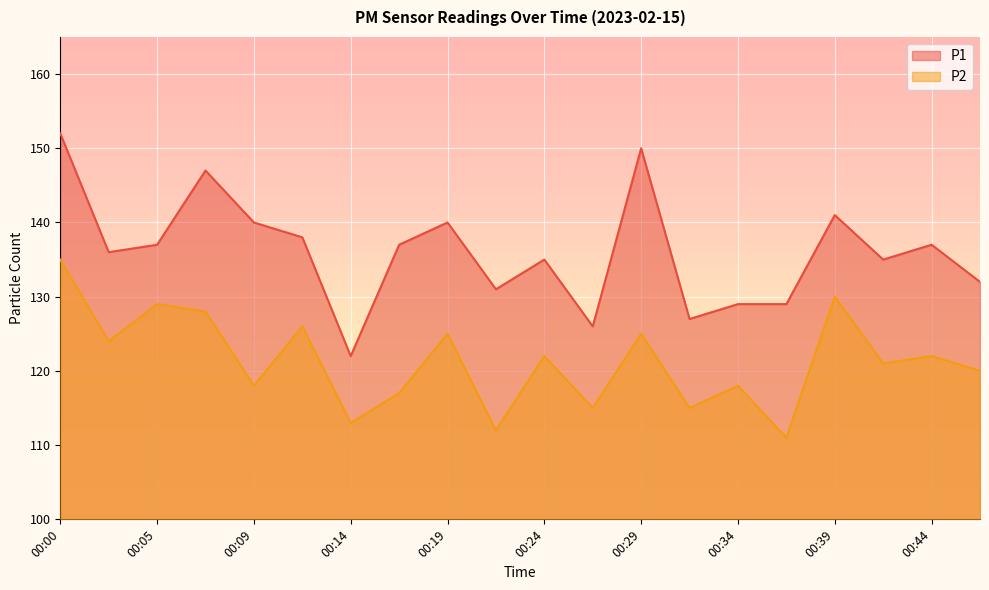

What value does the P1 series have at 00:32?

127